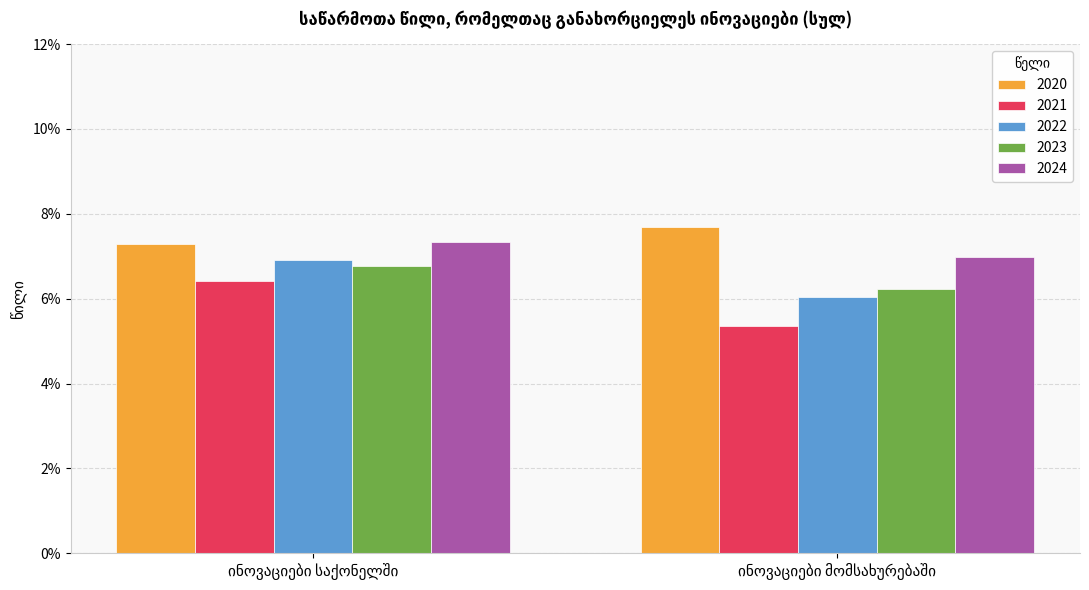

Are the bars grouped side by side (vs. stacked)?

Yes